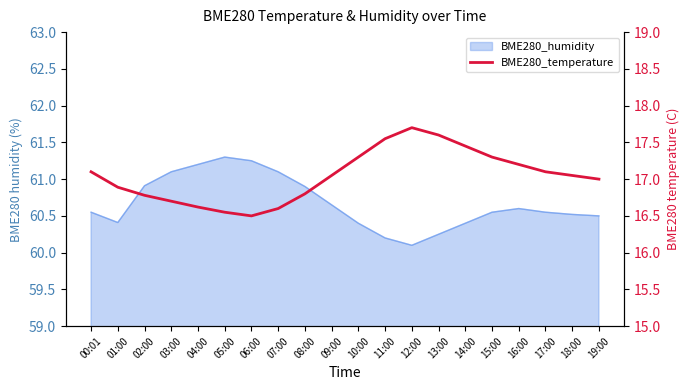

What is the label of the 19th point from the right?

01:00